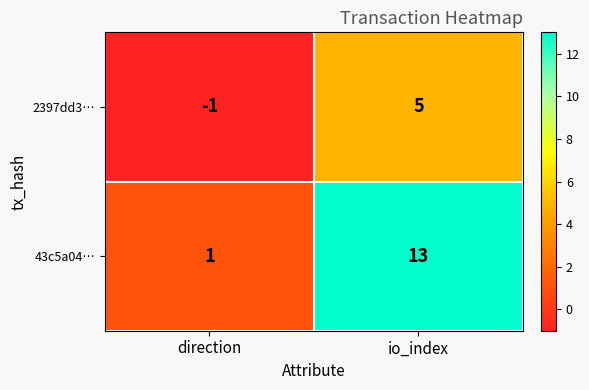

At how many categories does at least one series exceed 7?

1